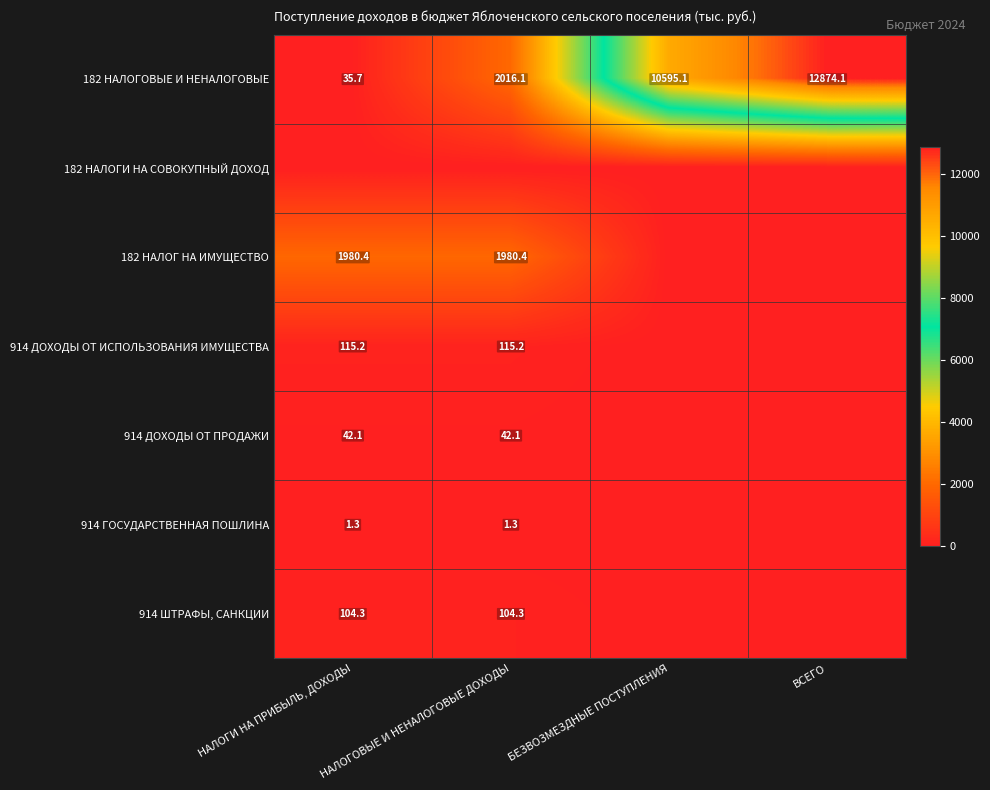

Where does the 182 НАЛОГОВЫЕ И НЕНАЛОГОВЫЕ series first go above 10595?

БЕЗВОЗМЕЗДНЫЕ ПОСТУПЛЕНИЯ